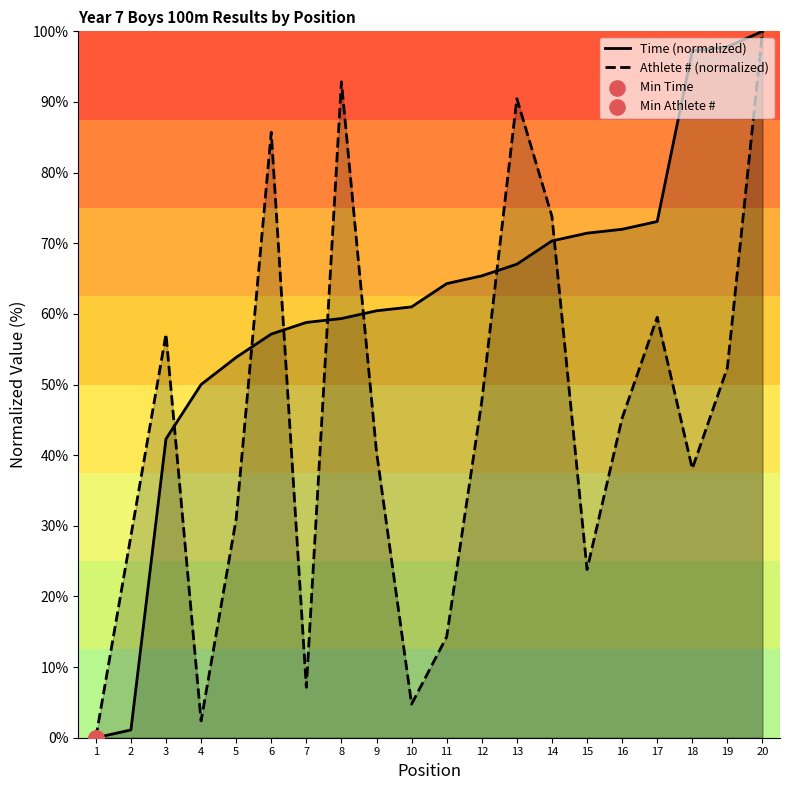

Is the value of Athlete # (normalized) at 6 greater than the value of Time (normalized) at 6?

Yes